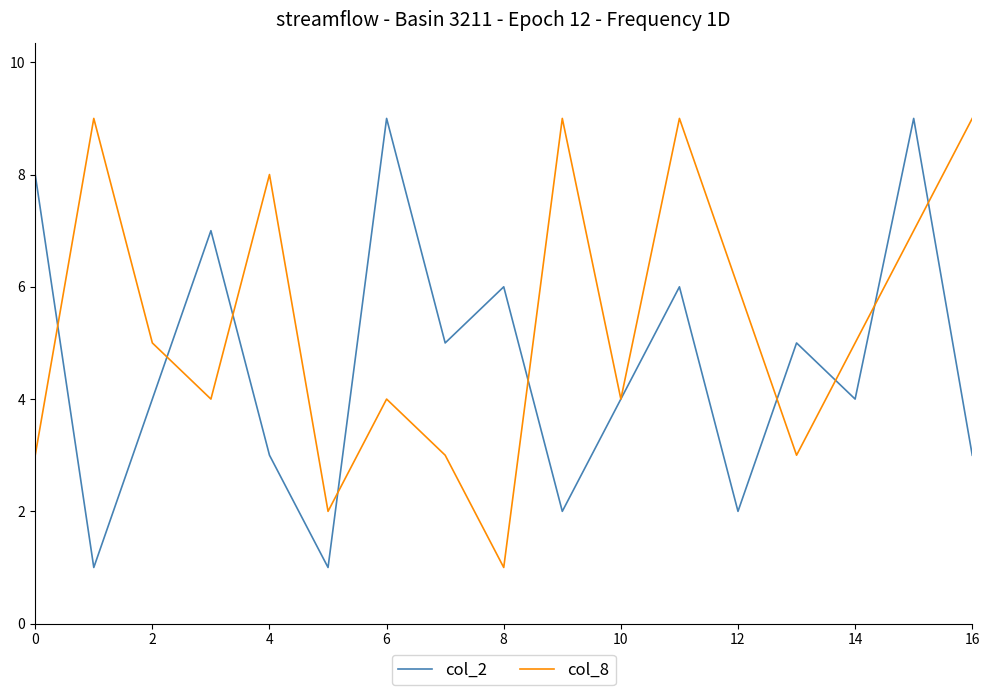

List the series in order of their overall mean, highest first.

col_8, col_2